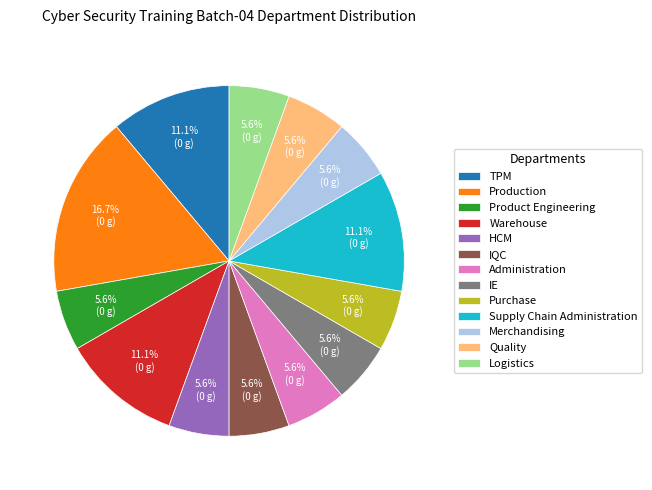

How many segments does this pie chart have?

13